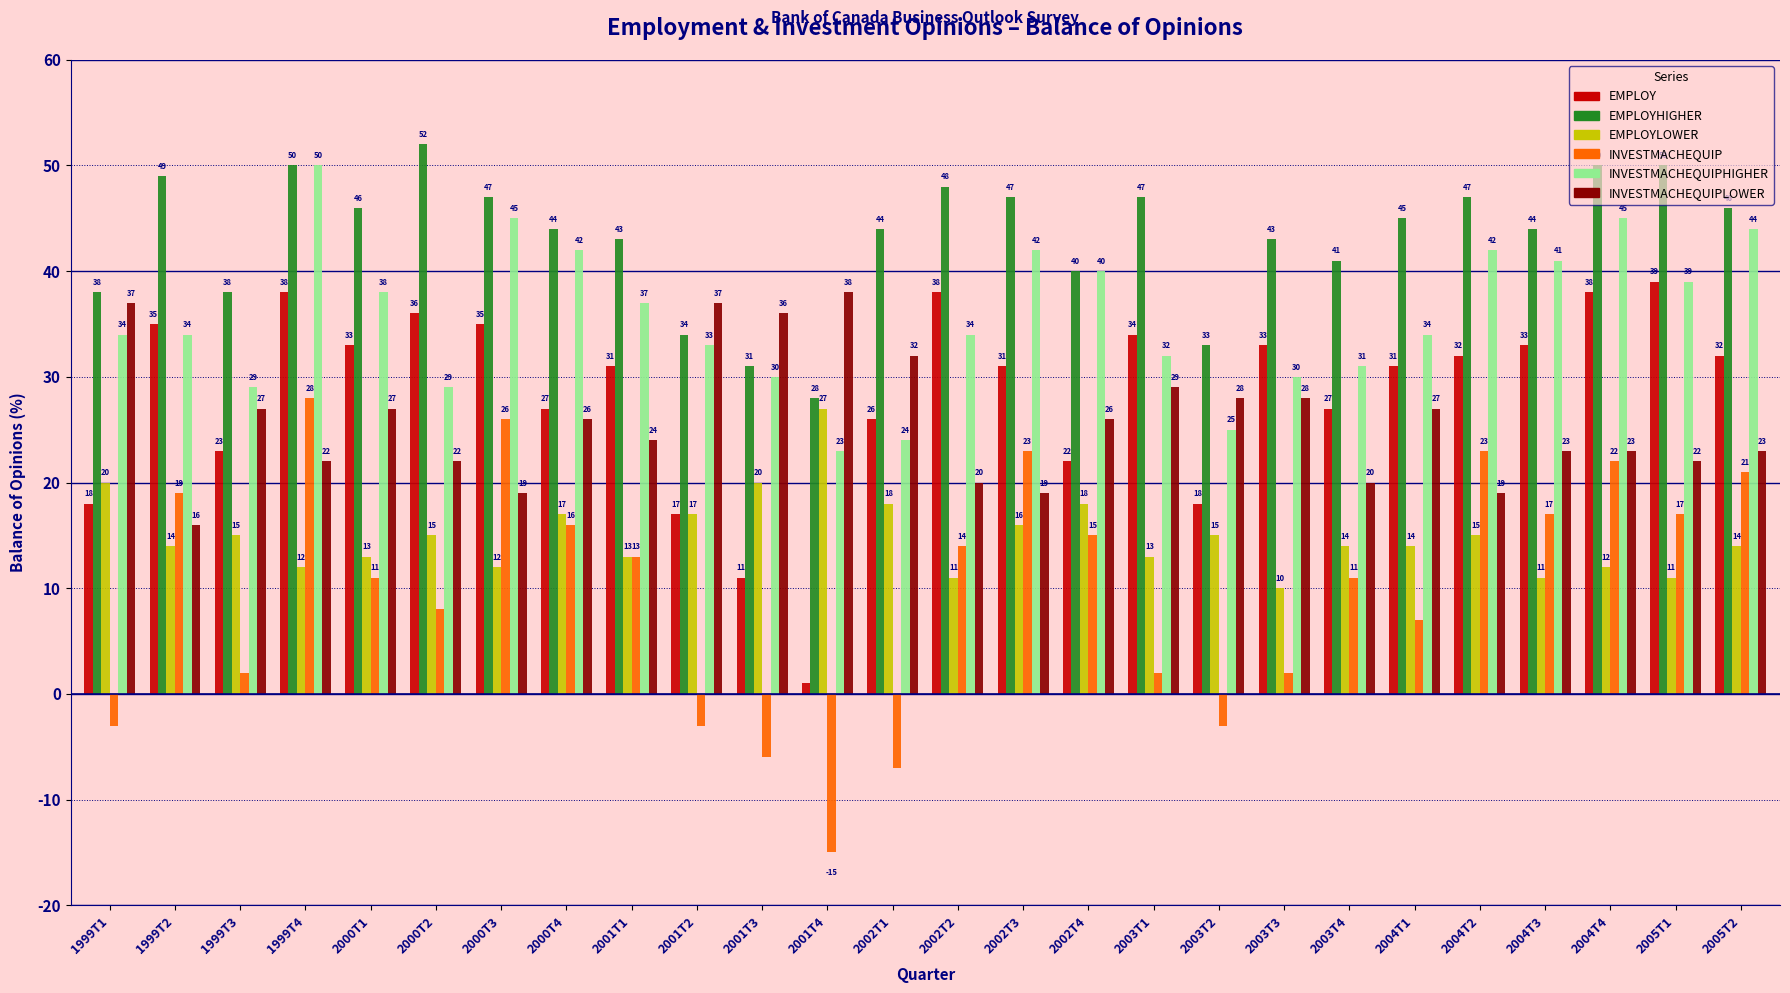

True or false: INVESTMACHEQUIP has a value of 11 at 2003T4.

True